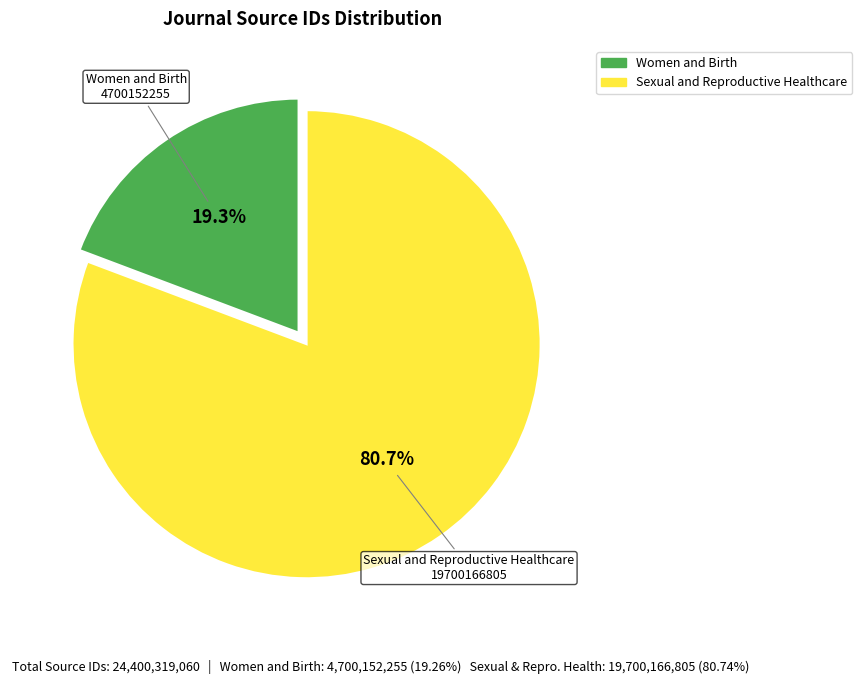

How many segments does this pie chart have?

2